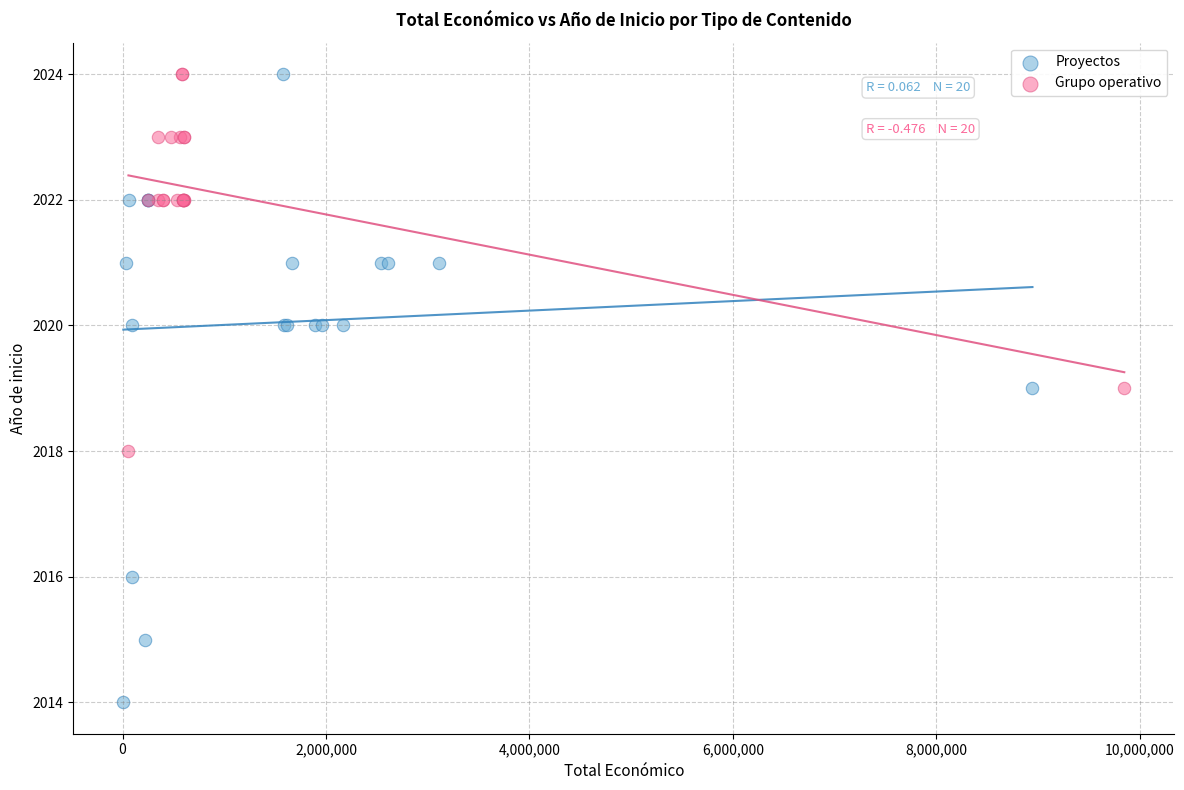

Which series contains the lowest Y value?

Proyectos